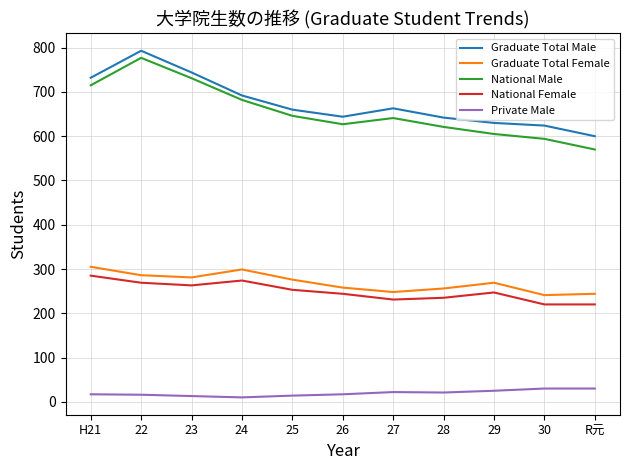

Is it true that National Female equals 220 at R元?

True